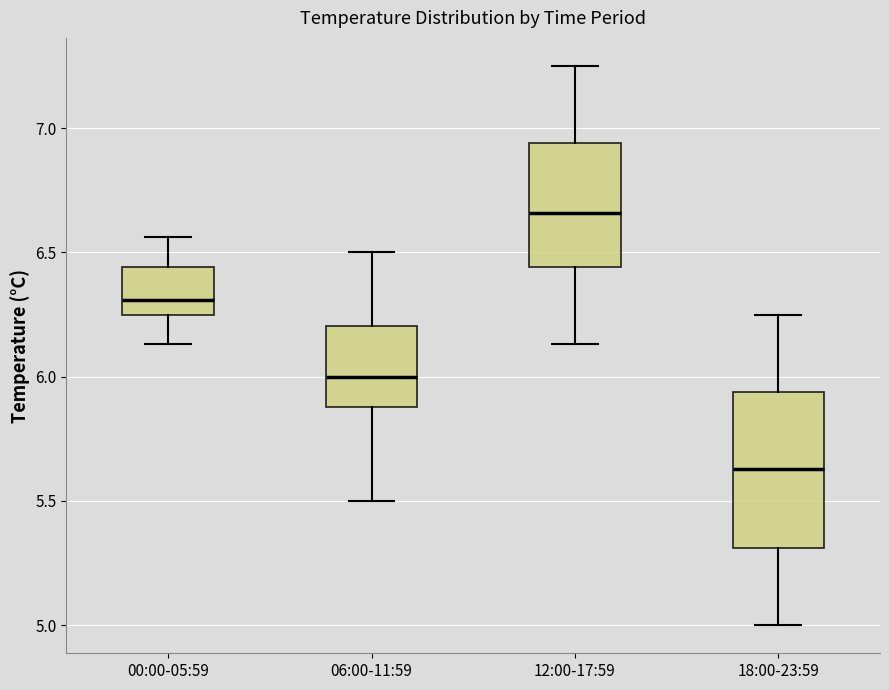

Where is the lower edge of the box for 06:00-11:59 on the y-axis? The values are not printed on the chart, so give them approximately, as read against the axis.

5.90